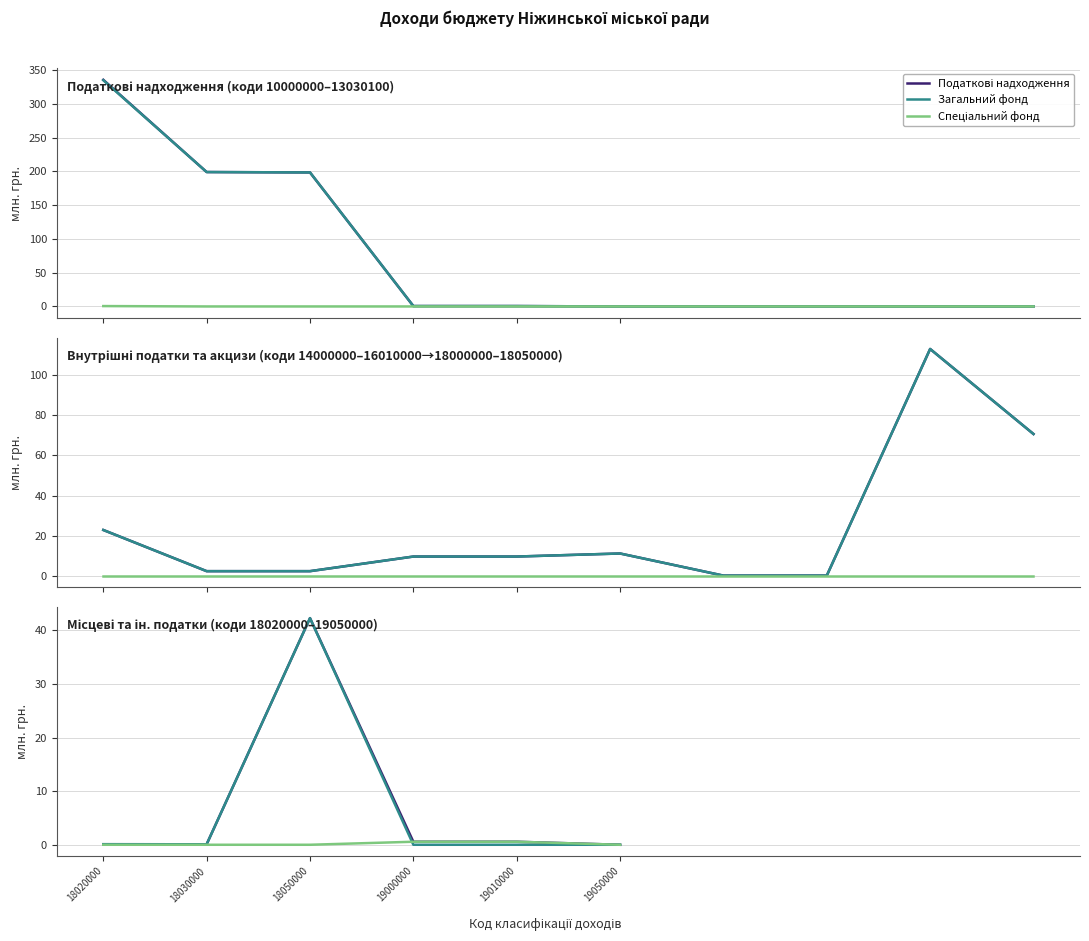

Which series has the largest total across all categories?

Податкові надходження